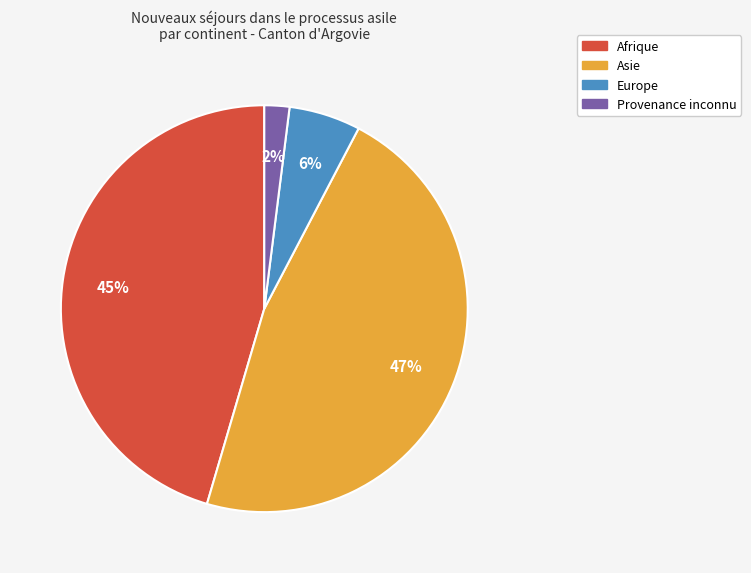

True or false: Europe accounts for 1% of the total.

False